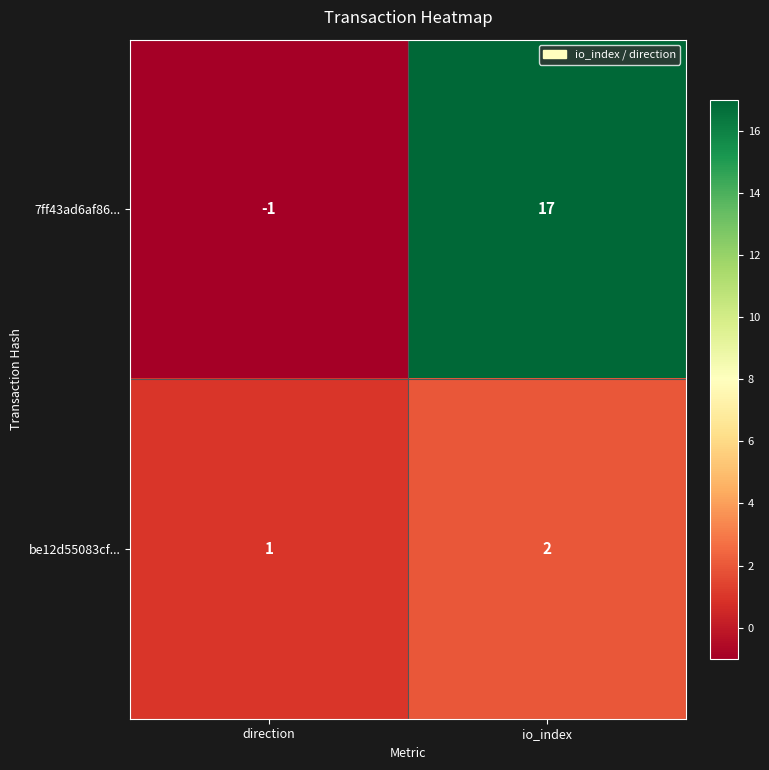

List the series in order of their overall mean, lowest first.

be12d55083cf..., 7ff43ad6af86...